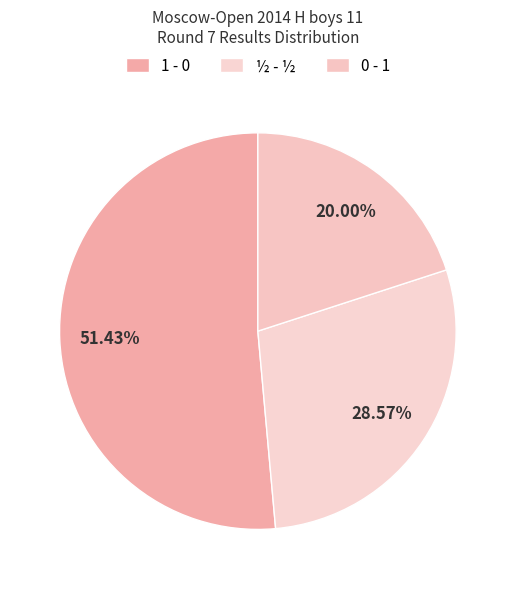

Combined, what portion of the pie is 1 - 0 and ½ - ½?

80.0%